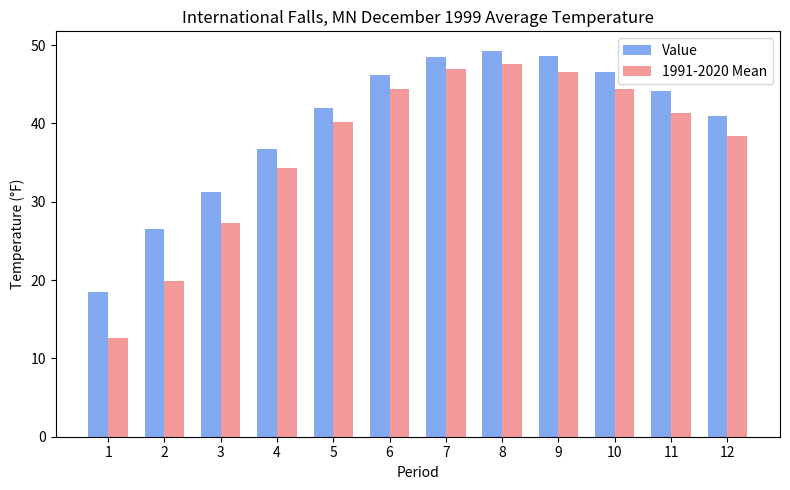

Is it true that 1991-2020 Mean equals 59.7 at 12?

False